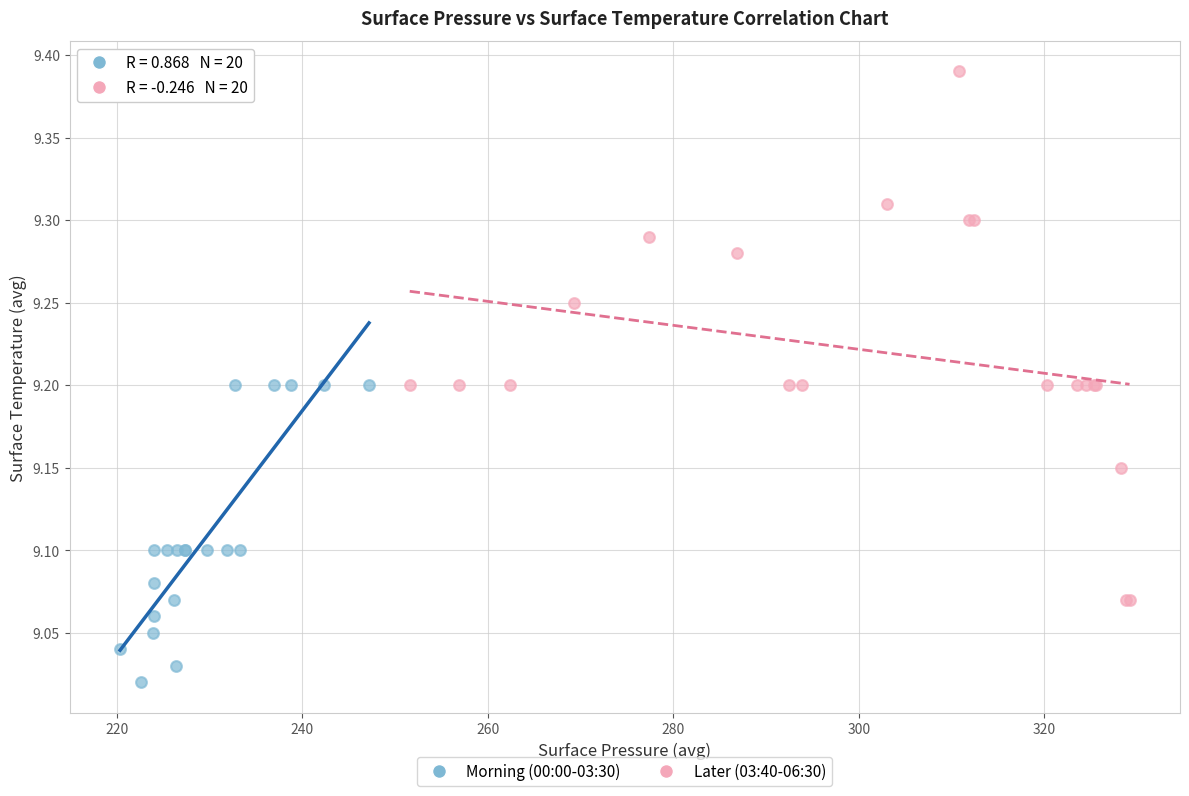

Which series has the largest Y range (max minus min)?

Later (03:40-06:30)